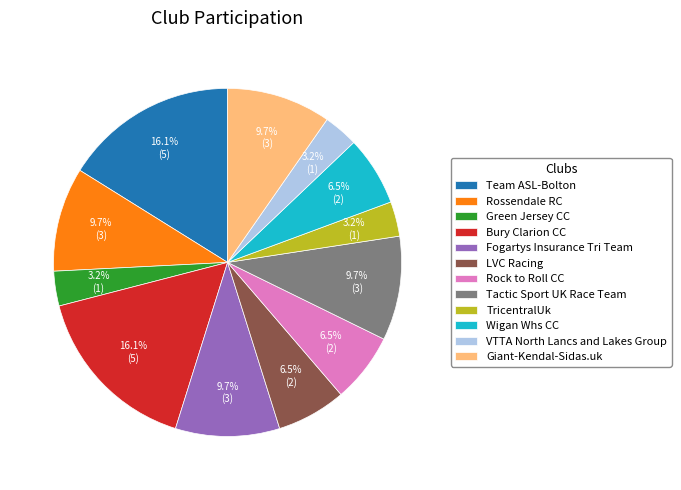

What portion of the pie excludes Team ASL-Bolton?

83.9%